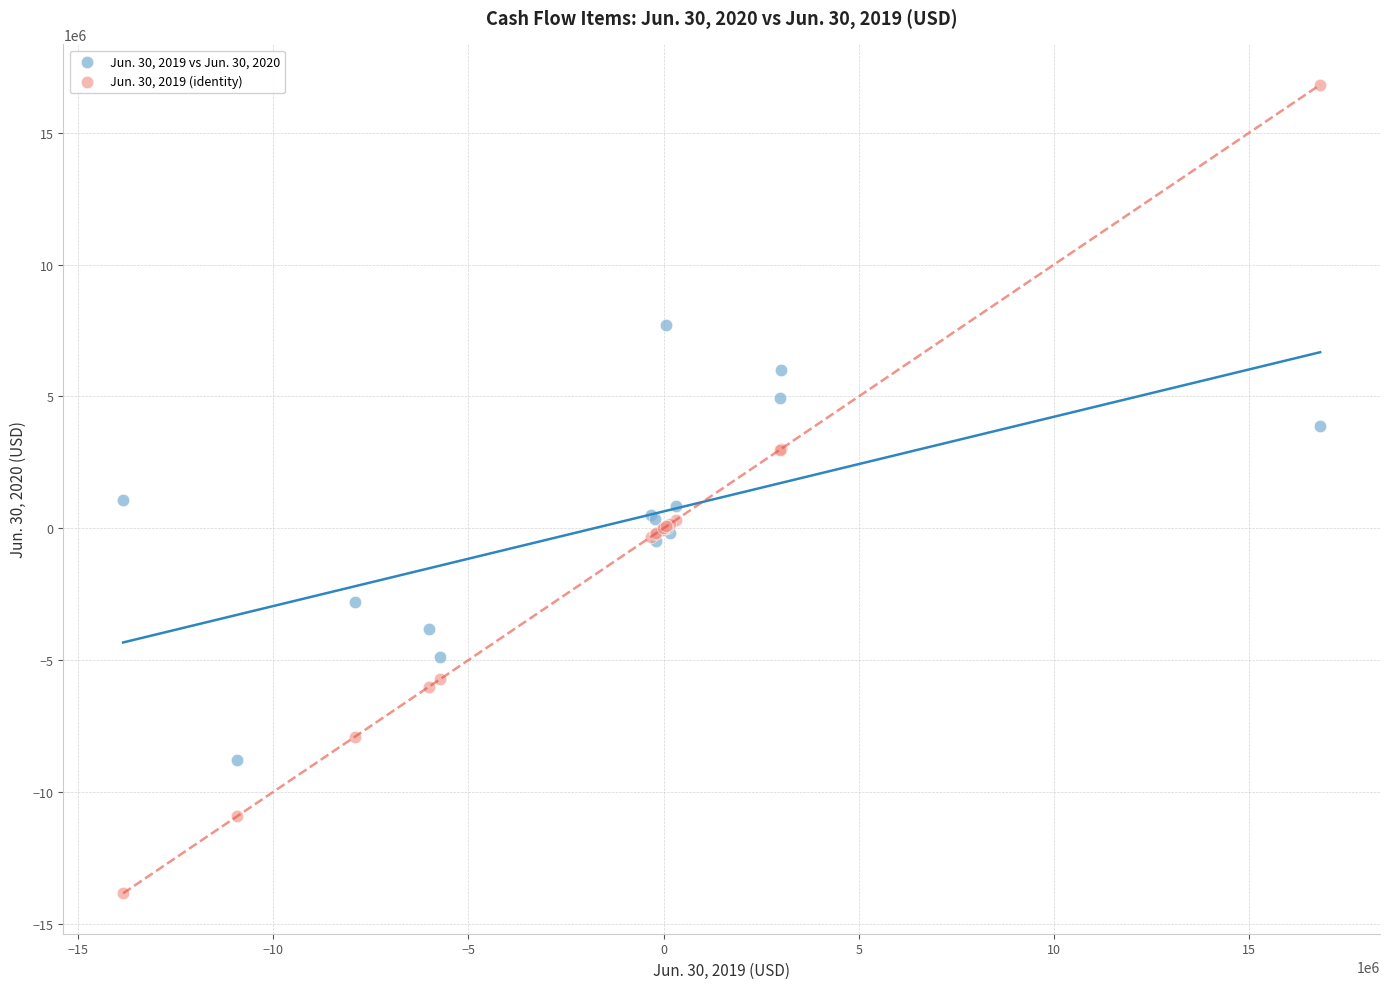

Which series contains the highest Y value?

Jun. 30, 2019 (identity)